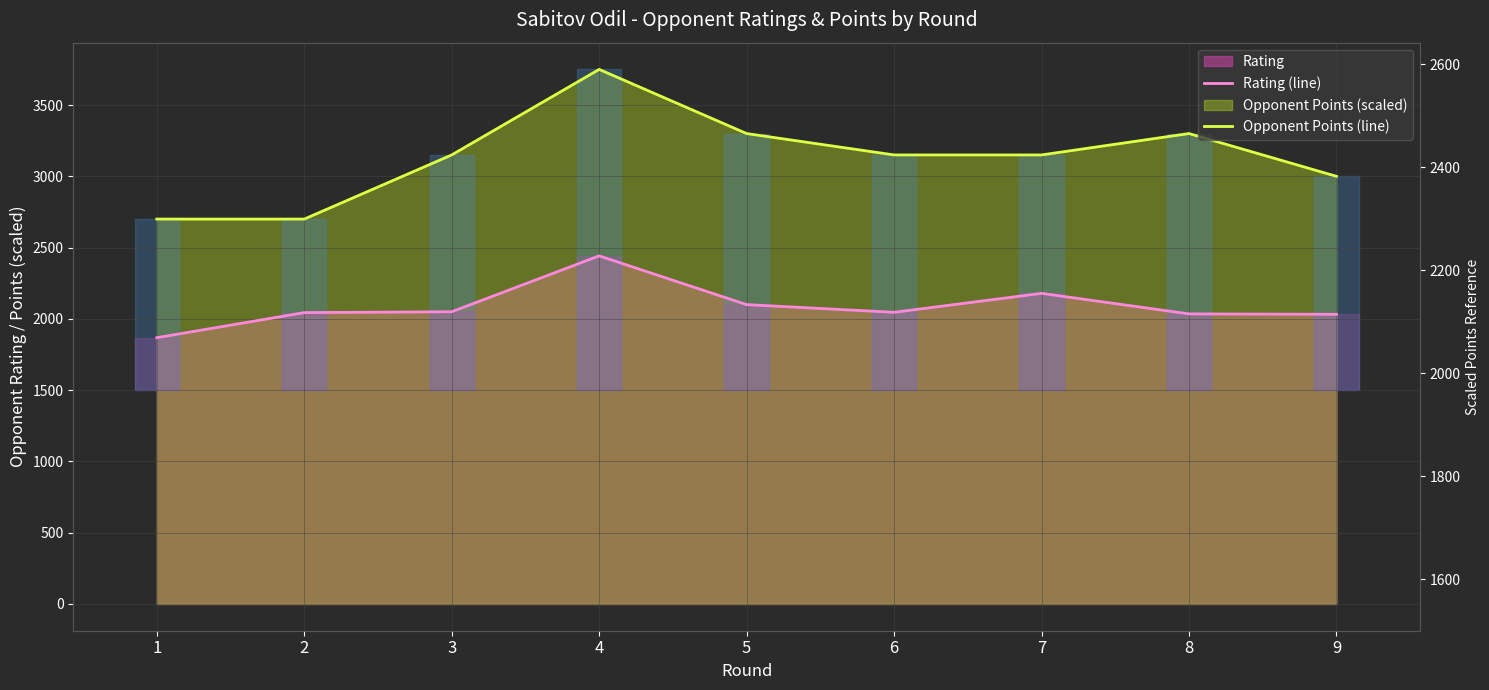

What is the minimum value for Rating (line)?

1868